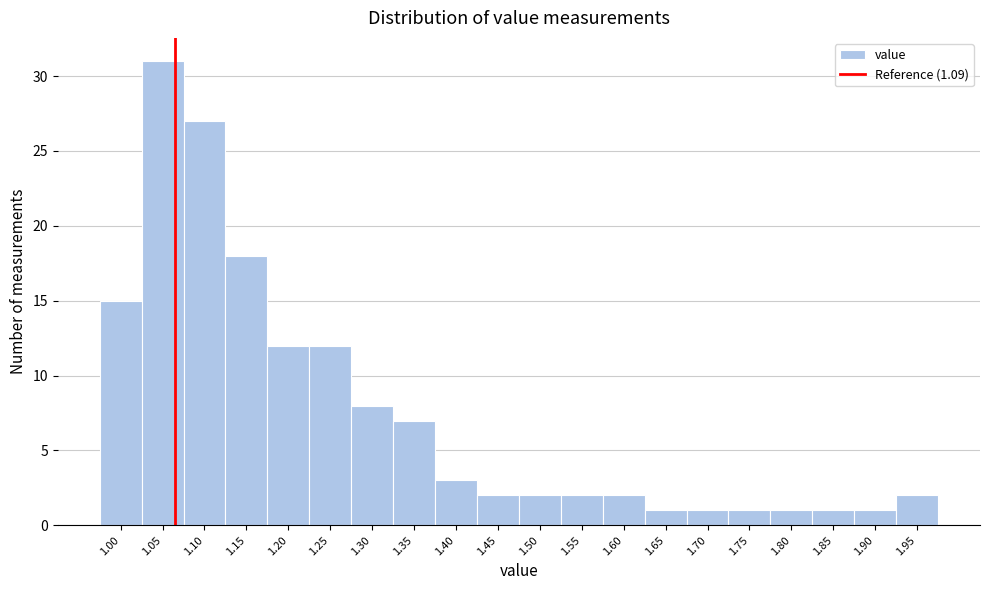

Reading left to right, extract all data points from this chart.

1.00=15	1.05=31	1.10=27	1.15=18	1.20=12	1.25=12	1.30=8	1.35=7	1.40=3	1.45=2	1.50=2	1.55=2	1.60=2	1.65=1	1.70=1	1.75=1	1.80=1	1.85=1	1.90=1	1.95=2